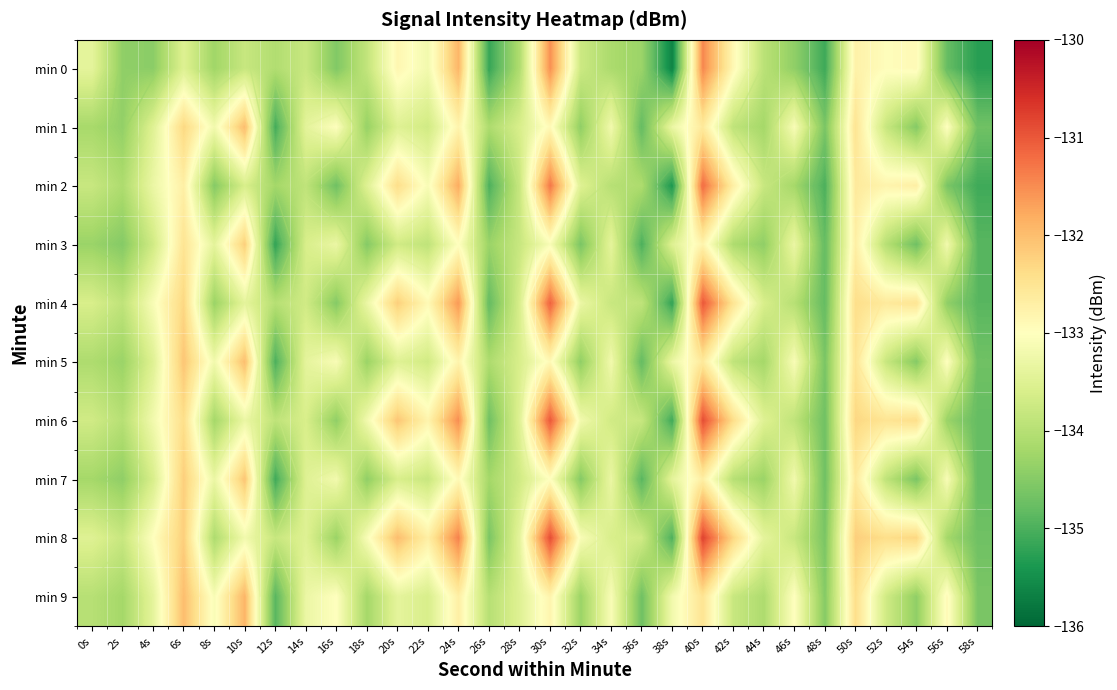

Between 54s and 28s, which is larger?

54s